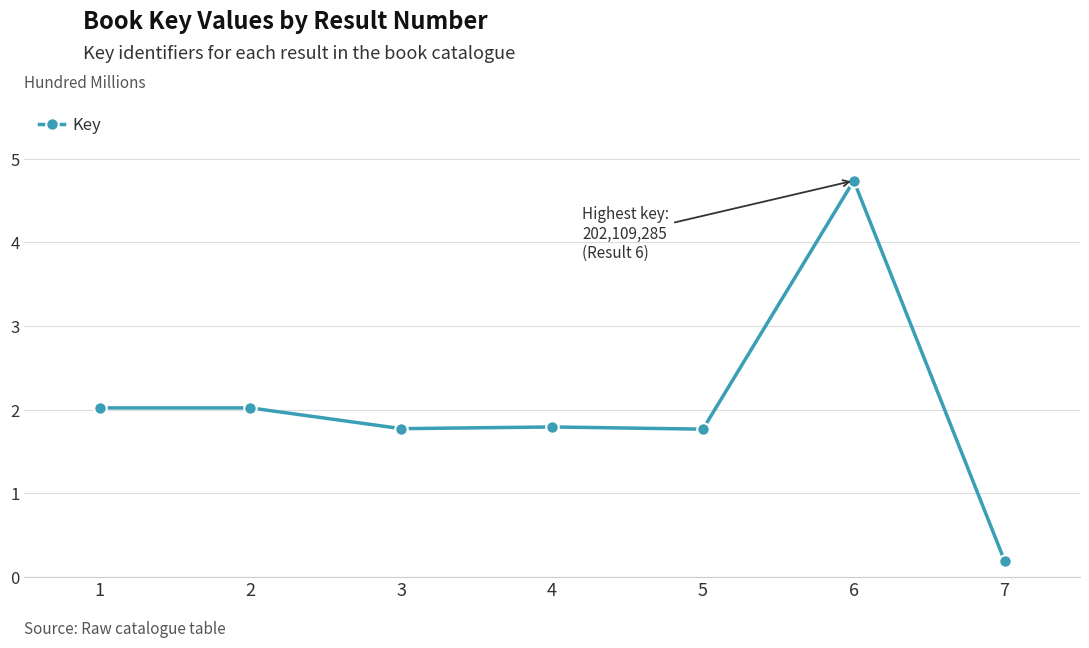

The value at 6 is 6.3. True or false?

False